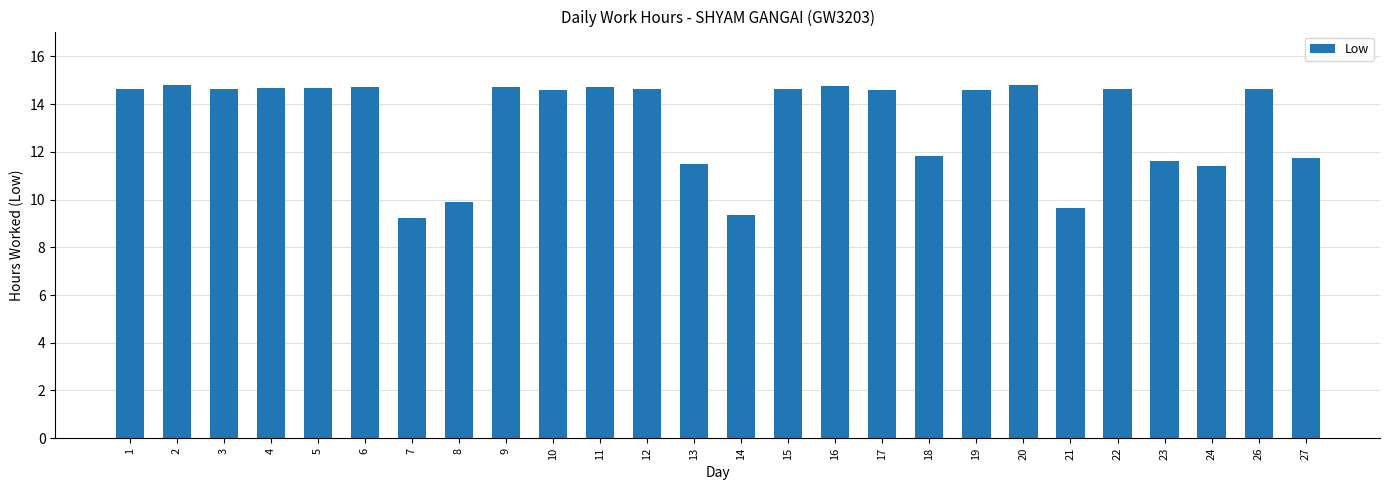

What is the ratio of the value at 3 to the value at 13?

1.3